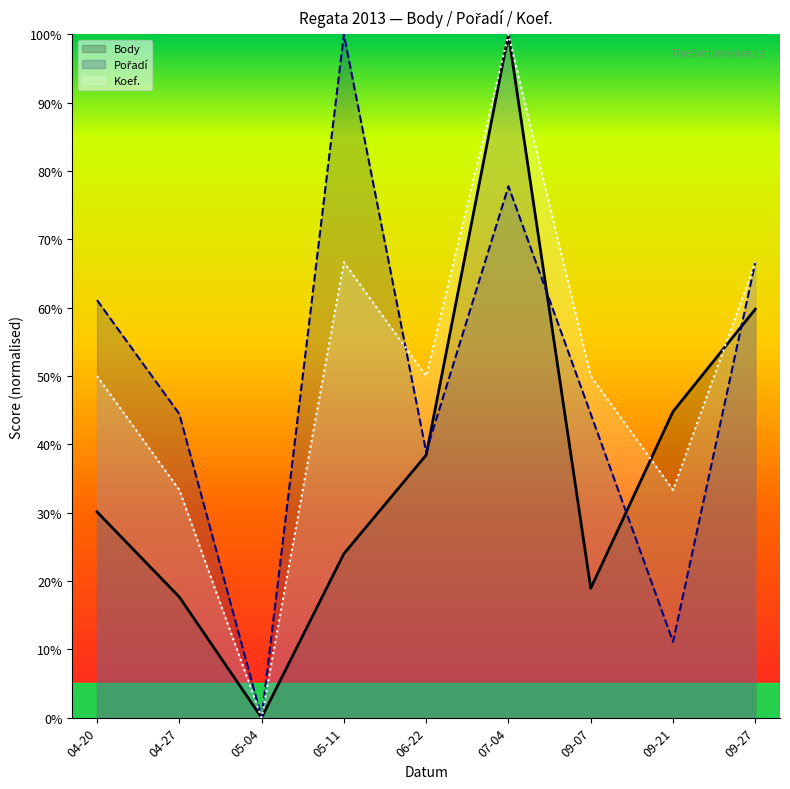

What is the sum of the Pořadí line values at 09-07 and 09-27?

111.1